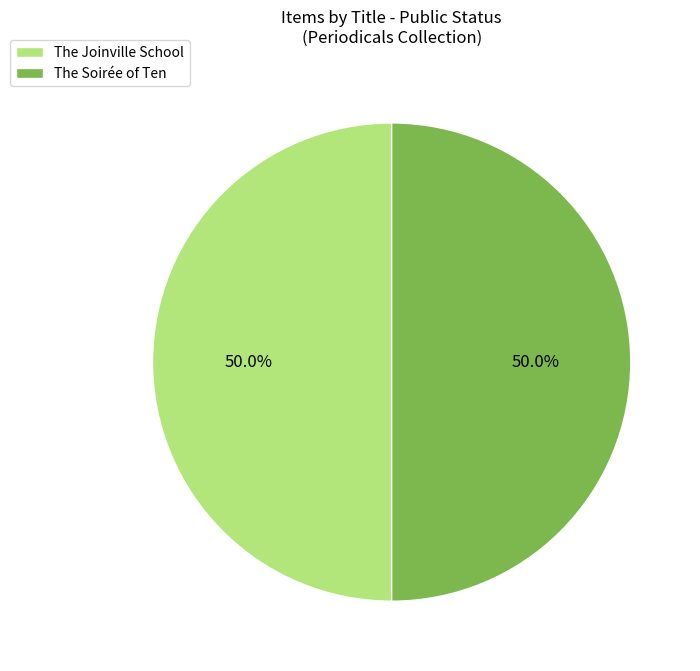

Is the sum of The Joinville School and The Soirée of Ten greater than half?

Yes